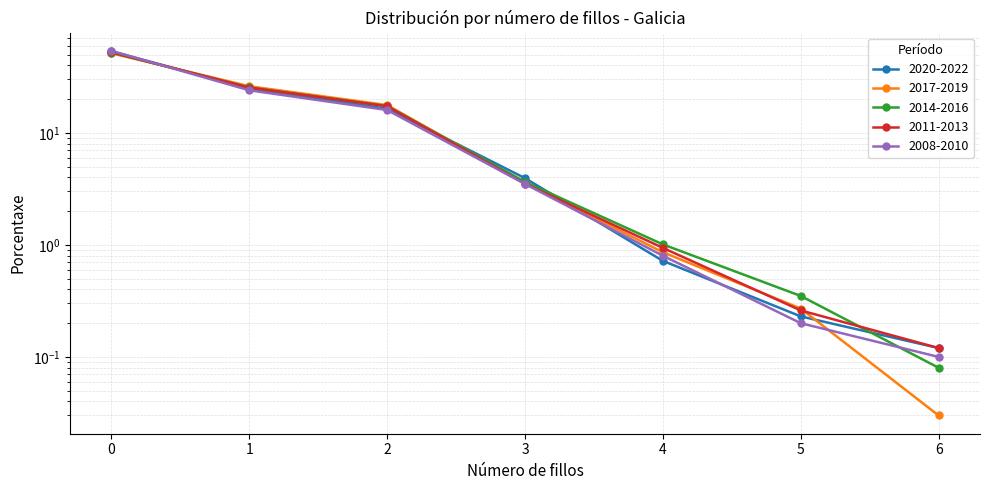

True or false: 2008-2010 has more than 0 interior local peaks.

False